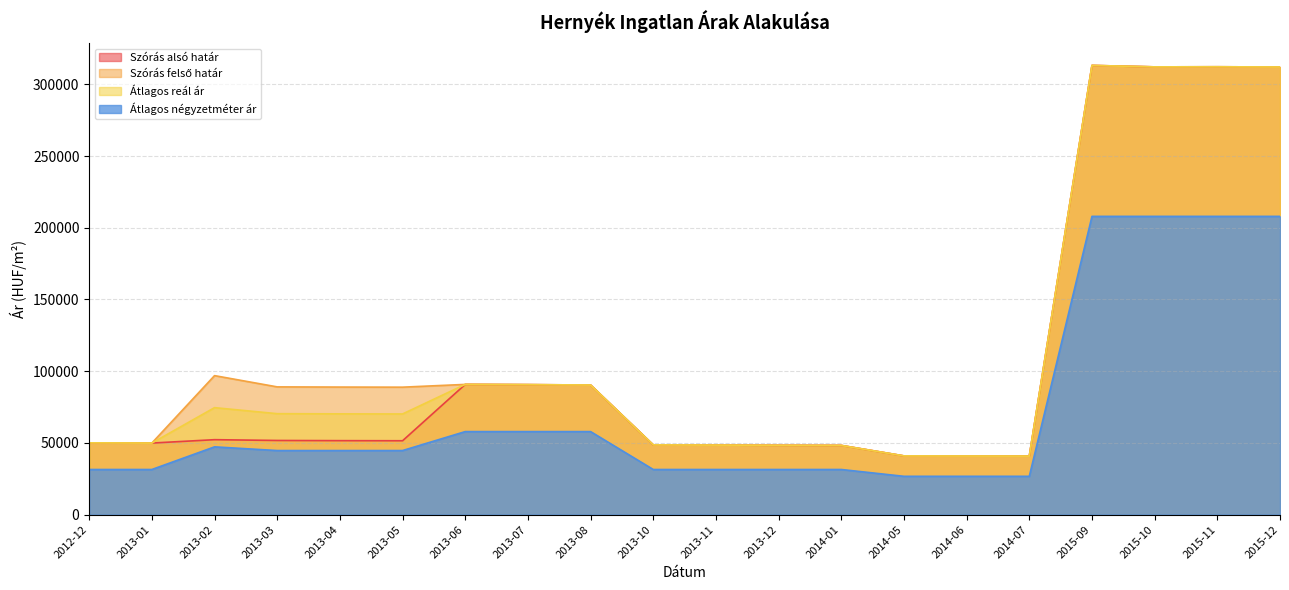

What are all the series names shown in the legend?

Szórás alsó határ, Szórás felső határ, Átlagos reál ár, Átlagos négyzetméter ár